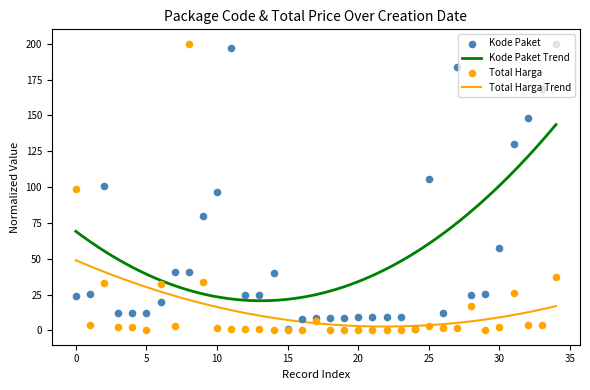

At how many categories does at least one series exceed 137?

6